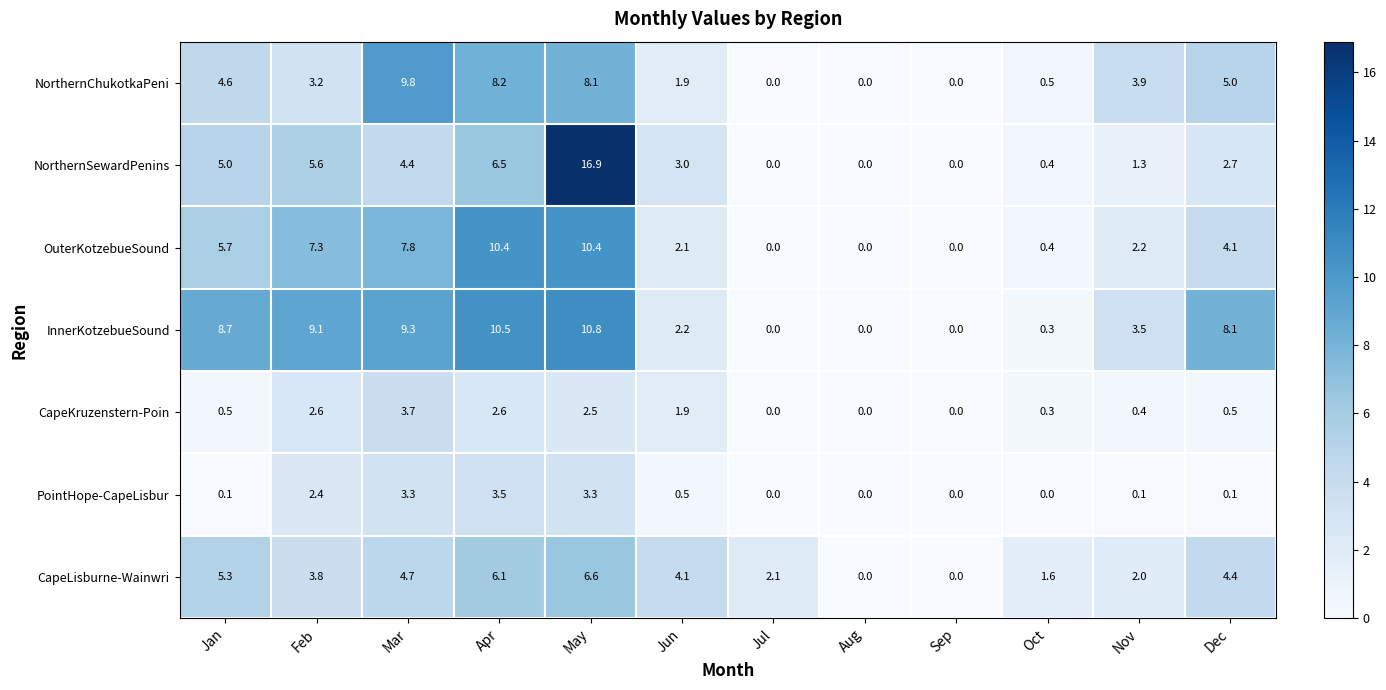

Which series has the largest total across all categories?

InnerKotzebueSound